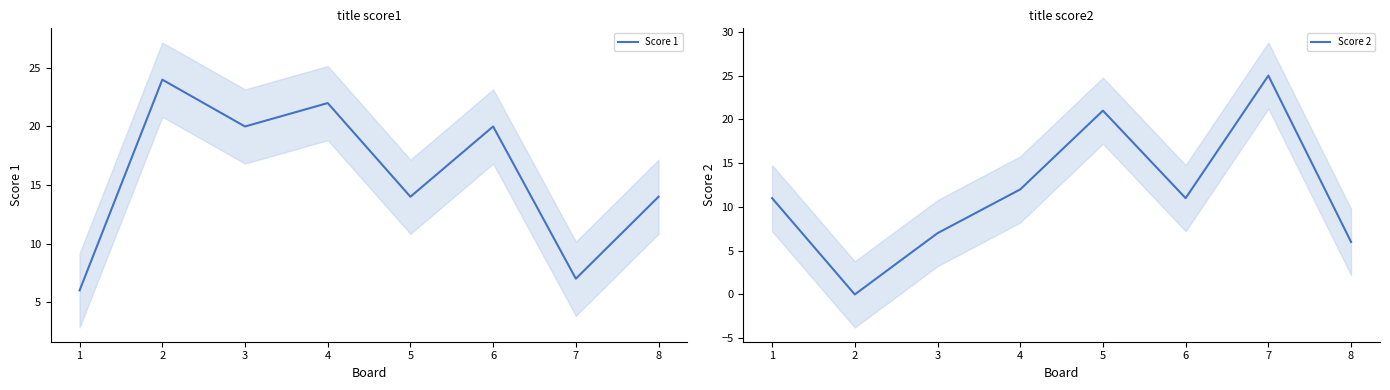

Rank the categories by Score 1 value from lowest to highest.

1, 7, 5, 8, 3, 6, 4, 2